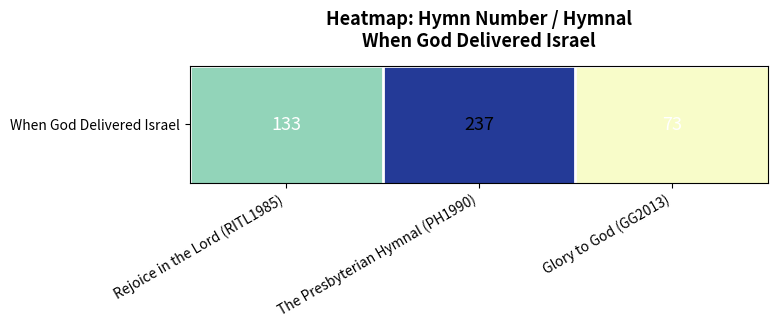

How many distinct data groups are displayed?

1